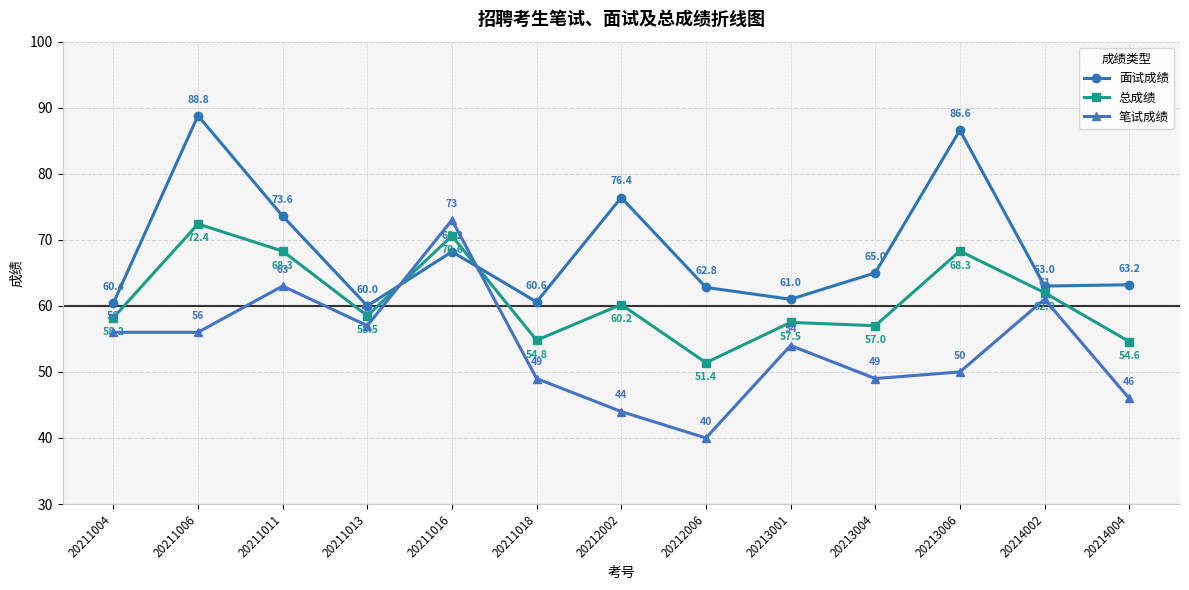

At which label is 总成绩 closest to 61?

20212002